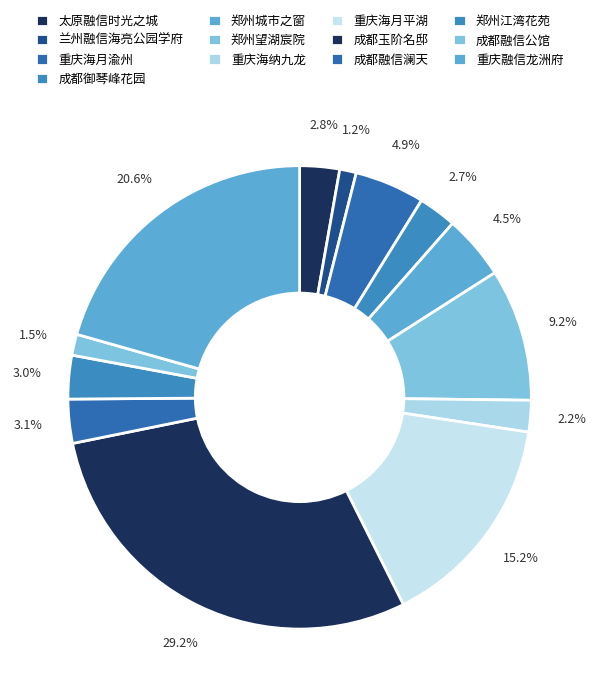

How many segments does this pie chart have?

13